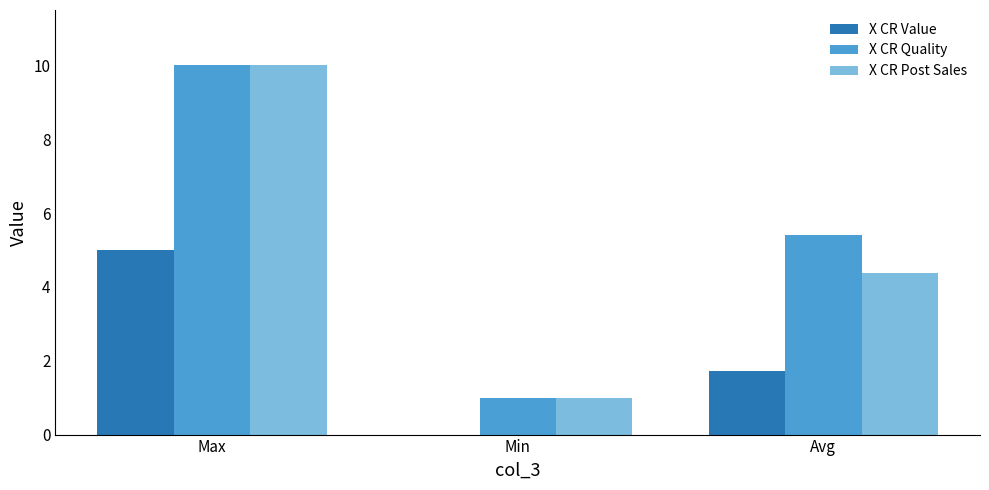

At which category does the chart reach its peak across all series?

Max